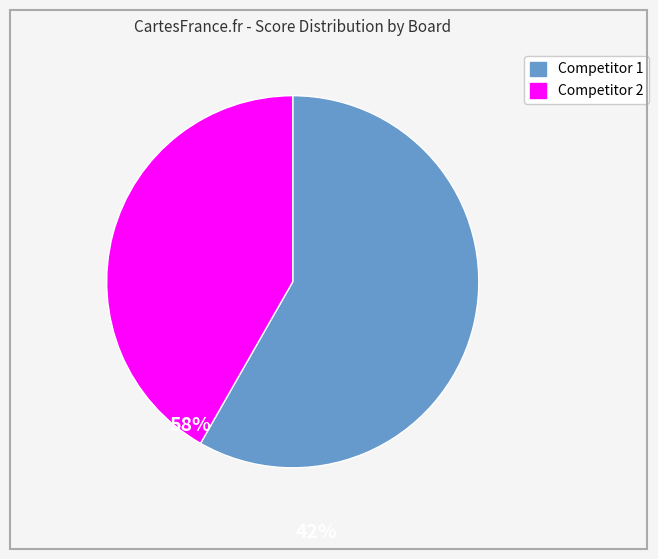

Is there any slice that represents more than half of the pie?

Yes